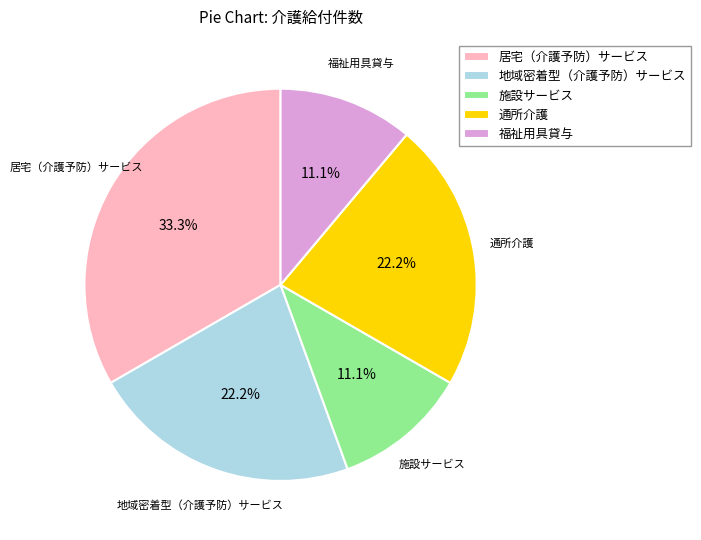

What is the total percentage of 通所介護 and 施設サービス?

33.3%